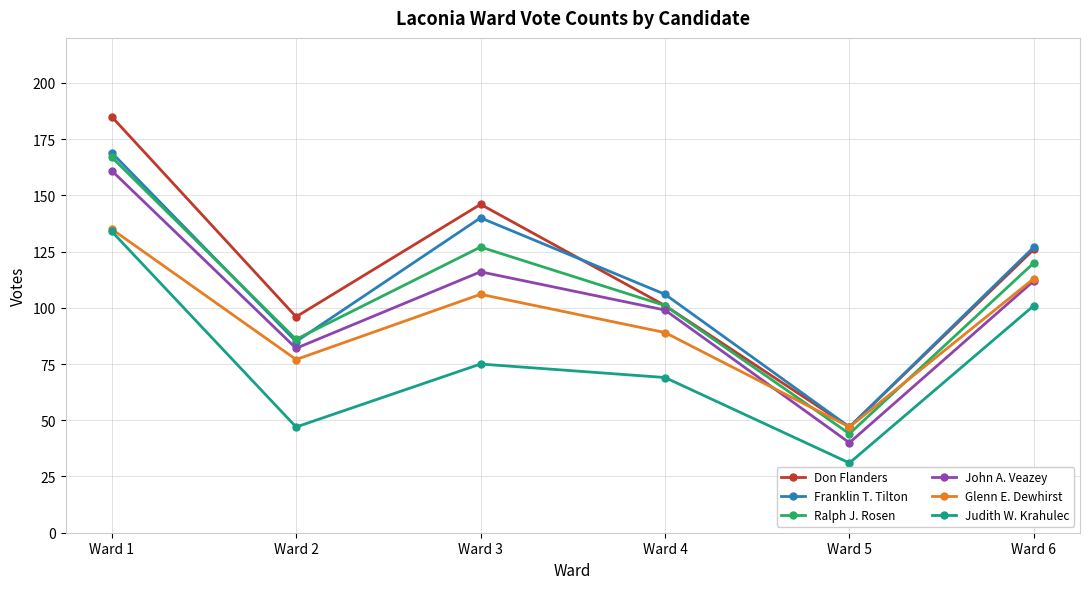

Where is the first local minimum for Judith W. Krahulec?

Ward 2